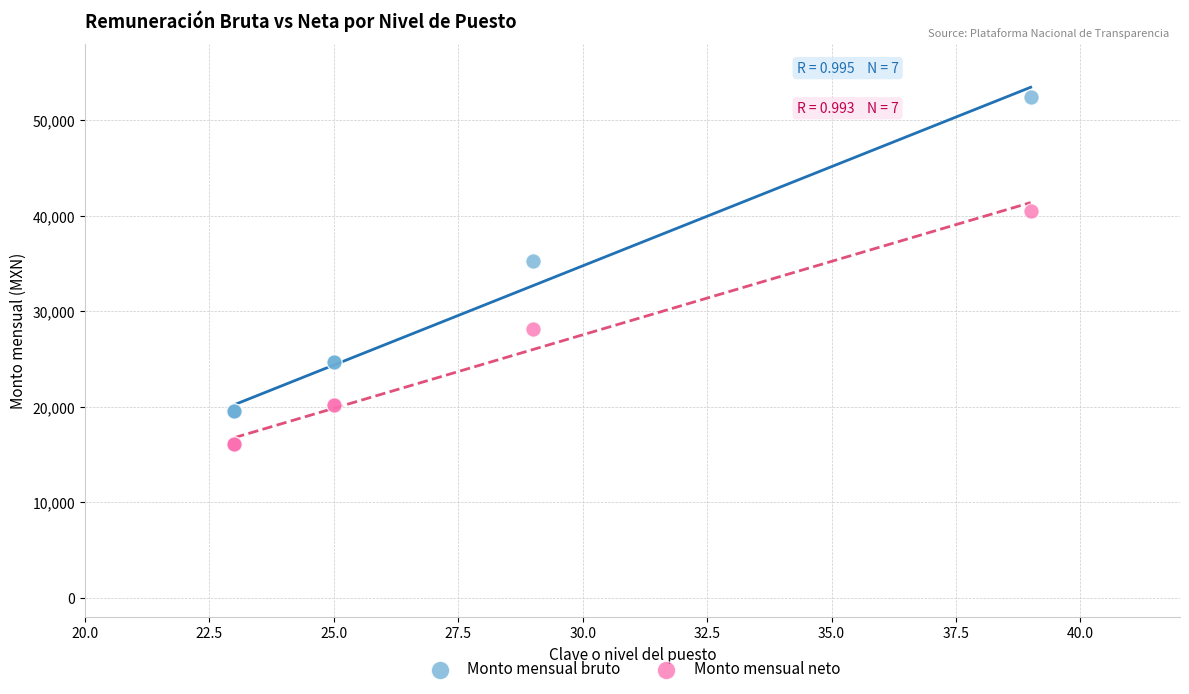

In the Monto mensual bruto series, what Y value is closest to 35979?

35248